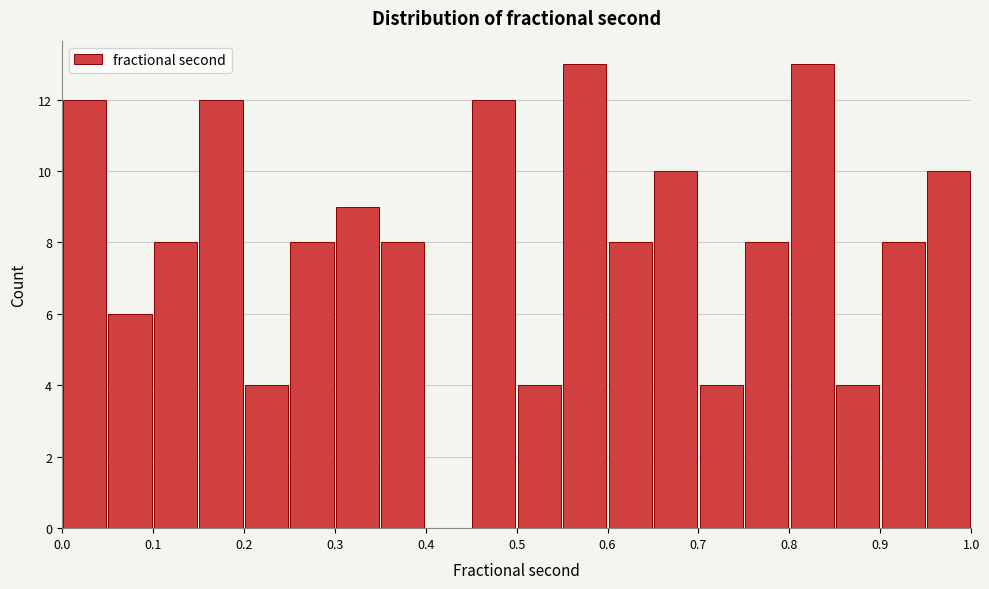

Reading left to right, transcribe this chart: for each bar, give the range it covers on the x-axis and its height. The values are not printed on the chart, so give them approximately, as read against the axis.

0.00 to 0.05: 12
0.05 to 0.10: 6
0.10 to 0.15: 8
0.15 to 0.20: 12
0.20 to 0.25: 4
0.25 to 0.30: 8
0.30 to 0.35: 9
0.35 to 0.40: 8
0.40 to 0.45: 0
0.45 to 0.50: 12
0.50 to 0.55: 4
0.55 to 0.60: 13
0.60 to 0.65: 8
0.65 to 0.70: 10
0.70 to 0.75: 4
0.75 to 0.80: 8
0.80 to 0.85: 13
0.85 to 0.90: 4
0.90 to 0.95: 8
0.95 to 1.00: 10